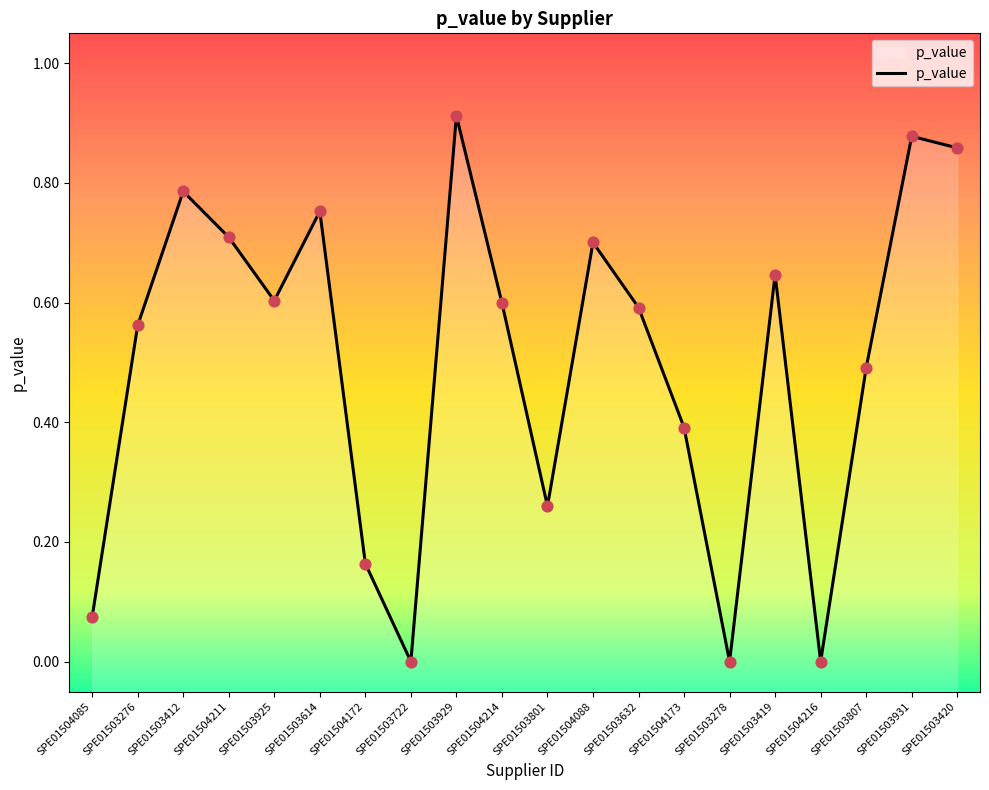

What is the change in value from SPE01504172 to SPE01504216?

-0.2